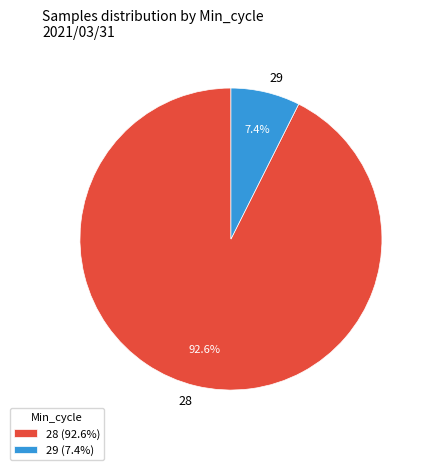

What percentage do 28 and 29 together represent?

100.0%